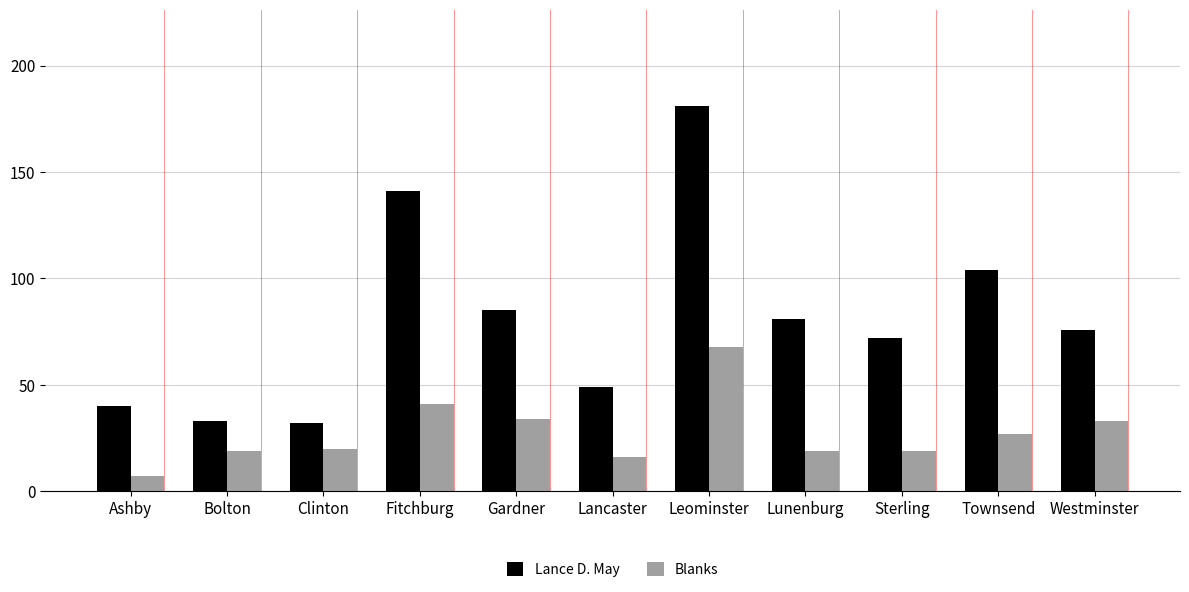

The Lance D. May series shows 90 at Leominster. True or false?

False